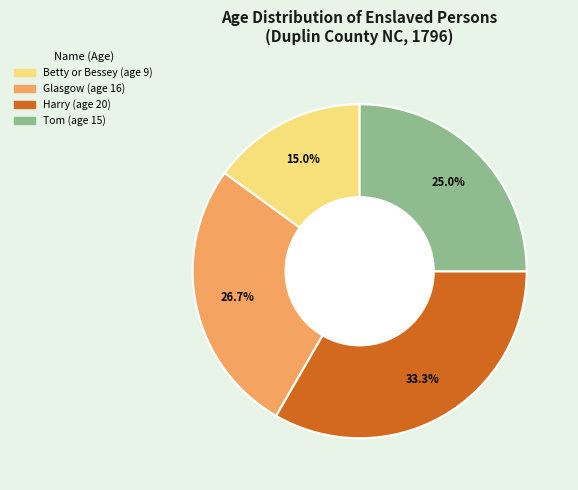

To the nearest percent, what is the average slice percentage?

25%